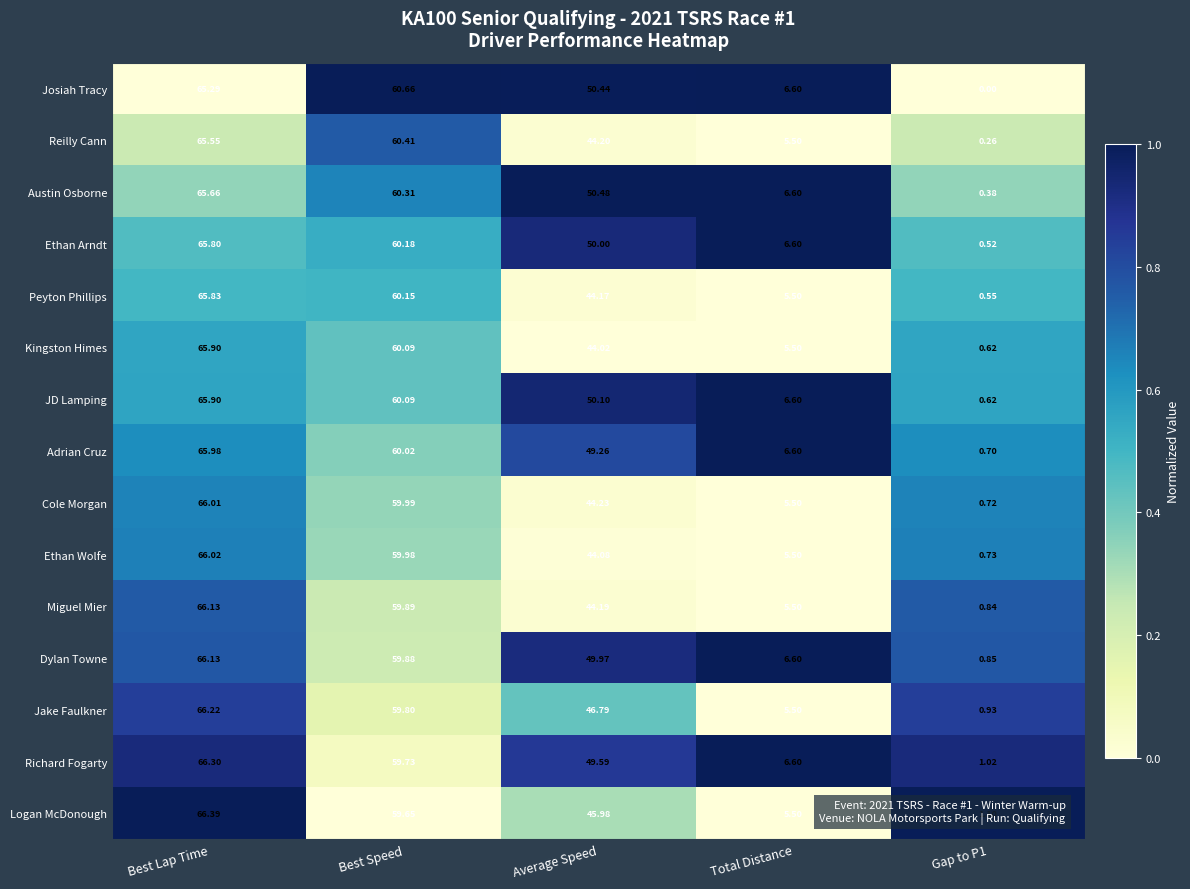

Where is Ethan Arndt nearest to the value 33?

Average Speed